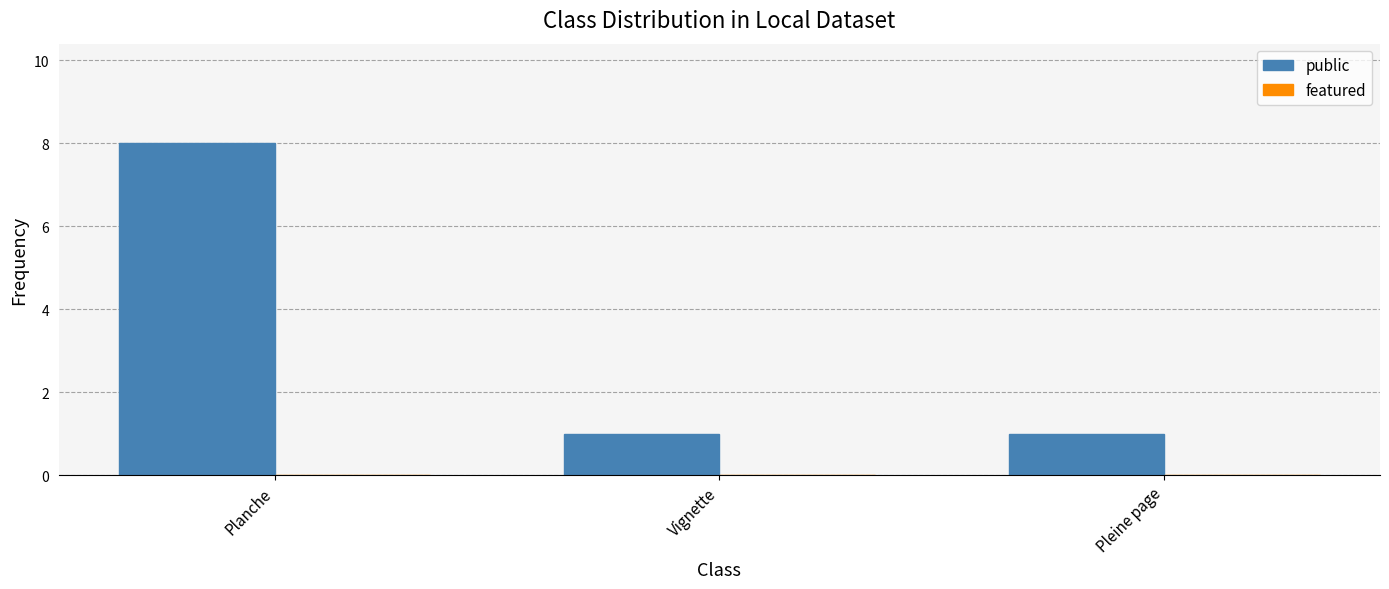

How many data points does each series have?

3